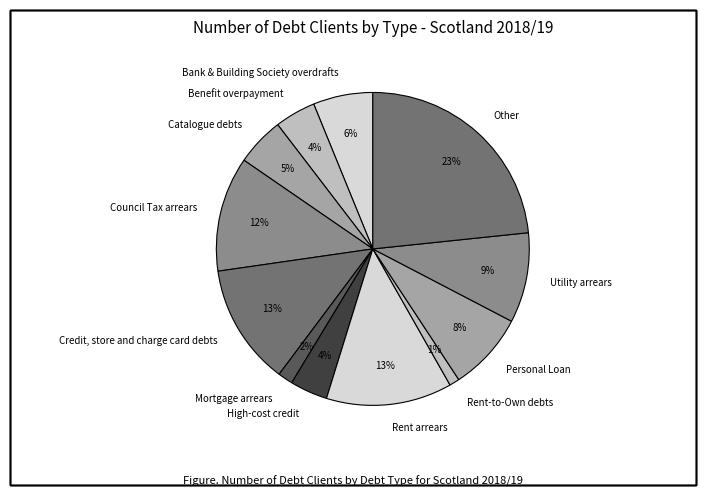

Is there a majority slice in this chart?

No